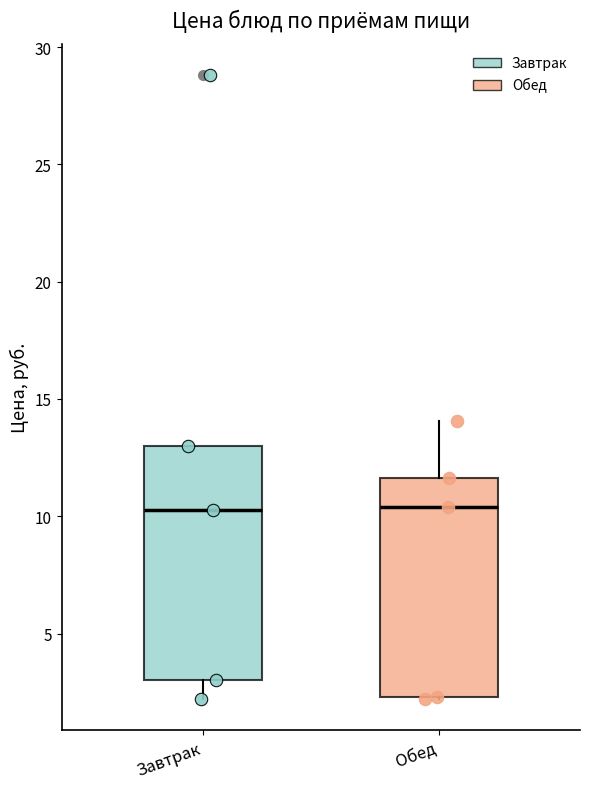

Where does the lower whisker of the box for Завтрак end on the y-axis? The values are not printed on the chart, so give them approximately, as read against the axis.

2.0